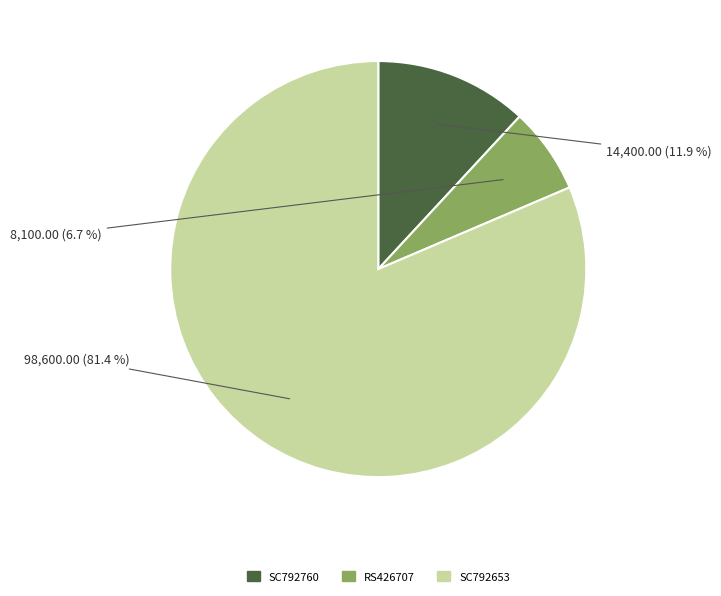

Is it true that SC792760 is 12% of the pie?

True